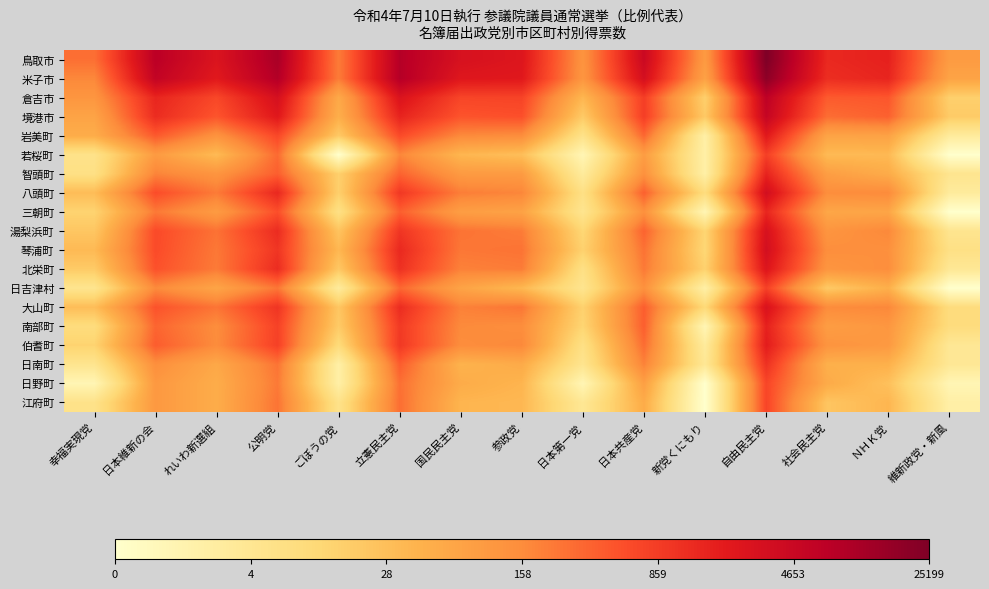

Reading left to right, transcribe all the data shown in this chart.

鳥取市: 幸福実現党=5.7	日本維新の会=8.9	れいわ新選組=7.9	公明党=9.2	ごぼうの党=5.4	立憲民主党=9.0	国民民主党=8.0	参政党=7.8	日本第一党=4.8	日本共産党=8.4	新党くにもり=4.6	自由民主党=10.1	社会民主党=7.2	ＮＨＫ党=7.4	維新政党・新風=4.6
米子市: 幸福実現党=5.2	日本維新の会=8.7	れいわ新選組=7.7	公明党=9.1	ごぼうの党=5.4	立憲民主党=9.0	国民民主党=7.7	参政党=7.7	日本第一党=4.8	日本共産党=8.1	新党くにもり=4.4	自由民主党=9.8	社会民主党=7.1	ＮＨＫ党=7.3	維新政党・新風=4.3
倉吉市: 幸福実現党=4.8	日本維新の会=7.3	れいわ新選組=6.5	公明党=8.1	ごぼうの党=4.1	立憲民主党=7.9	国民民主党=6.5	参政党=6.6	日本第一党=3.6	日本共産党=6.7	新党くにもり=2.8	自由民主党=8.8	社会民主党=6.1	ＮＨＫ党=6.2	維新政党・新風=2.8
境港市: 幸福実現党=4.3	日本維新の会=7.1	れいわ新選組=6.2	公明党=7.7	ごぼうの党=3.9	立憲民主党=7.4	国民民主党=6.2	参政党=6.3	日本第一党=3.0	日本共産党=6.7	新党くにもり=3.0	自由民主党=8.6	社会民主党=5.7	ＮＨＫ党=5.9	維新政党・新風=3.0
岩美町: 幸福実現党=4.0	日本維新の会=6.1	れいわ新選組=4.9	公明党=6.5	ごぼうの党=3.0	立憲民主党=6.4	国民民主党=5.1	参政党=5.0	日本第一党=1.9	日本共産党=5.8	新党くにもり=1.1	自由民主党=7.7	社会民主党=4.3	ＮＨＫ党=4.3	維新政党・新風=1.4
若桜町: 幸福実現党=1.9	日本維新の会=4.6	れいわ新選組=3.5	公明党=5.8	ごぼうの党=0.0	立憲民主党=5.2	国民民主党=3.7	参政党=3.4	日本第一党=0.7	日本共産党=4.5	新党くにもり=1.1	自由民主党=6.7	社会民主党=3.5	ＮＨＫ党=3.6	維新政党・新風=0.0
智頭町: 幸福実現党=2.1	日本維新の会=5.2	れいわ新選組=4.8	公明党=6.0	ごぼうの党=2.8	立憲民主党=5.9	国民民主党=4.6	参政党=4.6	日本第一党=1.4	日本共産党=4.9	新党くにもり=1.1	自由民主党=7.4	社会民主党=4.5	ＮＨＫ党=4.0	維新政党・新風=1.8
八頭町: 幸福実現党=3.5	日本維新の会=6.4	れいわ新選組=5.4	公明党=7.3	ごぼうの党=2.8	立憲民主党=6.9	国民民主党=5.4	参政党=5.2	日本第一党=2.1	日本共産党=6.0	新党くにもり=2.3	自由民主党=8.2	社会民主党=5.0	ＮＨＫ党=5.1	維新政党・新風=1.4
三朝町: 幸福実現党=2.7	日本維新の会=5.5	れいわ新選組=4.6	公明党=6.3	ごぼうの党=2.1	立憲民主党=6.0	国民民主党=4.5	参政党=4.3	日本第一党=1.8	日本共産党=4.9	新党くにもり=0.7	自由民主党=7.3	社会民主党=4.2	ＮＨＫ党=4.2	維新政党・新風=0.0
湯梨浜町: 幸福実現党=3.1	日本維新の会=6.4	れいわ新選組=5.6	公明党=7.2	ごぼうの党=3.2	立憲民主党=6.9	国民民主党=5.6	参政党=5.4	日本第一党=2.6	日本共産党=5.9	新党くにもり=2.6	自由民主党=8.0	社会民主党=4.8	ＮＨＫ党=5.2	維新政党・新風=1.8
琴浦町: 幸福実現党=3.6	日本維新の会=6.4	れいわ新選組=5.5	公明党=6.9	ごぼうの党=3.6	立憲民主党=7.2	国民民主党=5.5	参政党=5.6	日本第一党=2.8	日本共産党=5.6	新党くにもり=2.6	自由民主党=8.1	社会民主党=5.0	ＮＨＫ党=4.9	維新政党・新風=2.1
北栄町: 幸福実現党=3.0	日本維新の会=6.3	れいわ新選組=5.4	公明党=7.1	ごぼうの党=3.1	立憲民主党=7.0	国民民主党=5.3	参政党=5.4	日本第一党=2.1	日本共産党=5.5	新党くにもり=2.8	自由民主党=7.8	社会民主党=4.8	ＮＨＫ党=5.0	維新政党・新風=1.6
日吉津村: 幸福実現党=1.8	日本維新の会=5.1	れいわ新選組=4.2	公明党=5.5	ごぼうの党=1.4	立憲民主党=5.8	国民民主党=4.3	参政党=3.6	日本第一党=1.8	日本共産党=4.9	新党くにもり=1.1	自由民主党=6.7	社会民主党=3.0	ＮＨＫ党=3.9	維新政党・新風=0.0
大山町: 幸福実現党=3.4	日本維新の会=6.2	れいわ新選組=5.6	公明党=6.9	ごぼうの党=3.1	立憲民主党=7.1	国民民主党=5.3	参政党=5.5	日本第一党=2.8	日本共産党=6.0	新党くにもり=2.5	自由民主党=7.9	社会民主党=5.1	ＮＨＫ党=5.2	維新政党・新風=2.3
南部町: 幸福実現党=2.3	日本維新の会=5.9	れいわ新選組=5.0	公明党=6.6	ごぼうの党=3.0	立憲民主党=6.8	国民民主党=5.1	参政党=5.0	日本第一党=2.6	日本共産党=6.0	新党くにもり=0.7	自由民主党=7.4	社会民主党=4.5	ＮＨＫ党=4.7	維新政党・新風=2.3
伯耆町: 幸福実現党=2.7	日本維新の会=6.0	れいわ新選組=5.1	公明党=6.7	ごぼうの党=2.4	立憲民主党=6.9	国民民主党=5.0	参政党=5.2	日本第一党=2.1	日本共産党=5.7	新党くにもり=1.4	自由民主党=7.6	社会民主党=4.8	ＮＨＫ党=4.6	維新政党・新風=1.6
日南町: 幸福実現党=1.8	日本維新の会=5.0	れいわ新選組=4.1	公明党=5.6	ごぼうの党=1.1	立憲民主党=6.0	国民民主党=3.8	参政党=4.0	日本第一党=1.8	日本共産党=5.3	新党くにもり=1.6	自由民主党=7.0	社会民主党=3.9	ＮＨＫ党=3.8	維新政党・新風=1.6
日野町: 幸福実現党=0.7	日本維新の会=4.7	れいわ新選組=4.0	公明党=5.5	ごぼうの党=1.1	立憲民主党=5.7	国民民主党=4.0	参政党=3.7	日本第一党=0.7	日本共産党=4.4	新党くにもり=0.0	自由民主党=6.5	社会民主党=4.0	ＮＨＫ党=3.3	維新政党・新風=0.7
江府町: 幸福実現党=1.9	日本維新の会=4.7	れいわ新選組=4.0	公明党=5.6	ごぼうの党=1.9	立憲民主党=5.7	国民民主党=3.7	参政党=3.6	日本第一党=1.6	日本共産党=4.0	新党くにもり=0.0	自由民主党=6.6	社会民主党=3.2	ＮＨＫ党=3.7	維新政党・新風=1.1